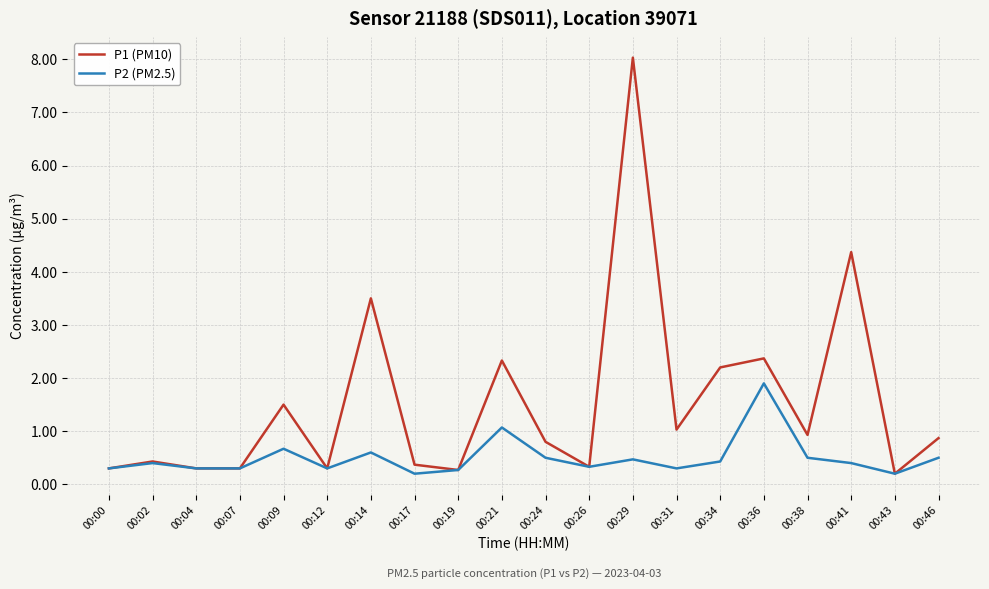

Is this an area chart (filled region under the line)?

No